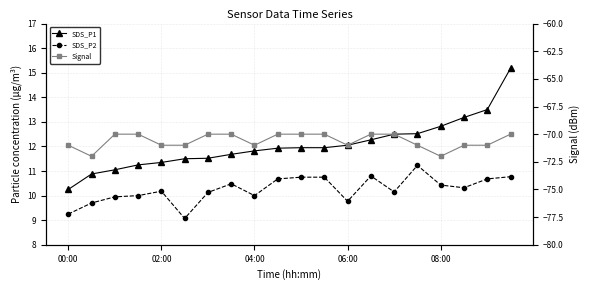

Is this an area chart (filled region under the line)?

No